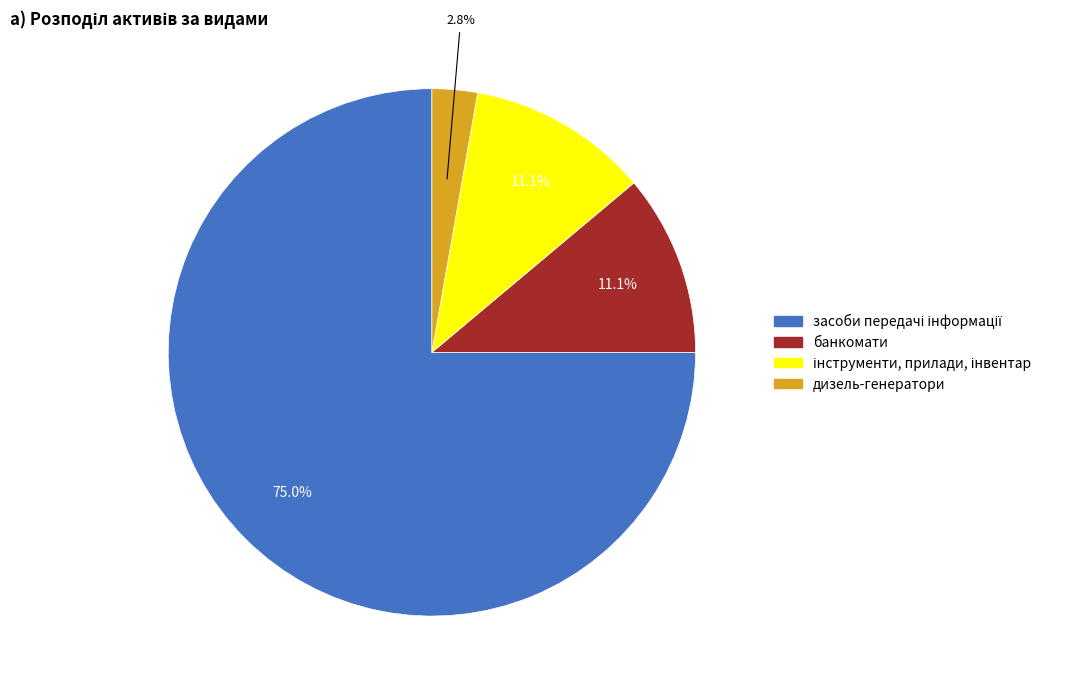

Is it true that дизель-генератори is 3% of the pie?

True